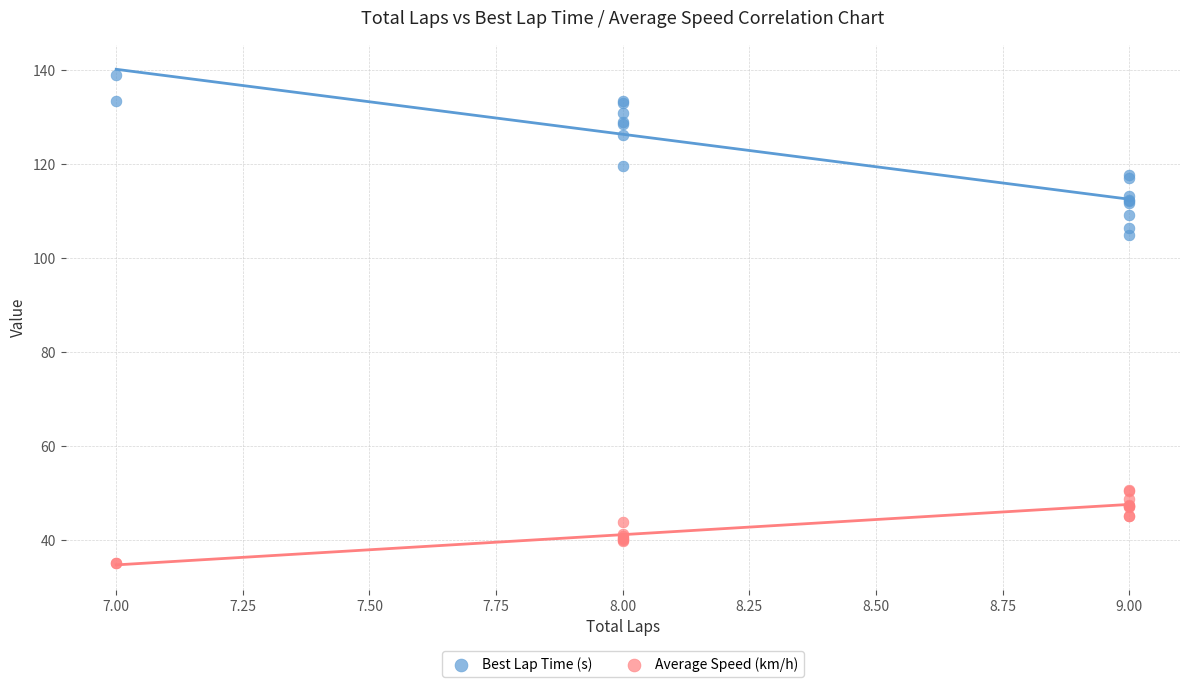

Which series contains the highest Y value?

Best Lap Time (s)